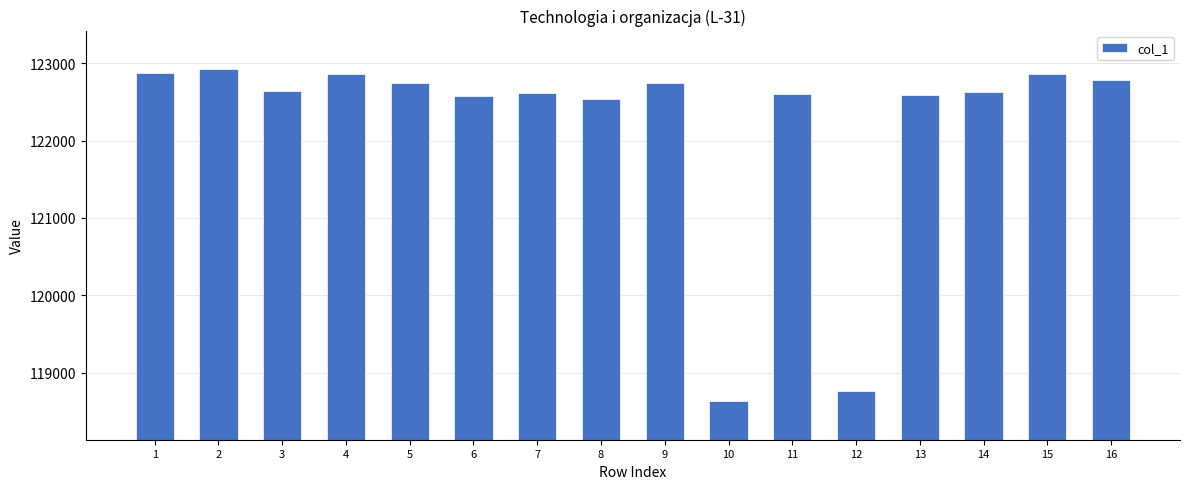

The value at 15 is 220496. True or false?

False